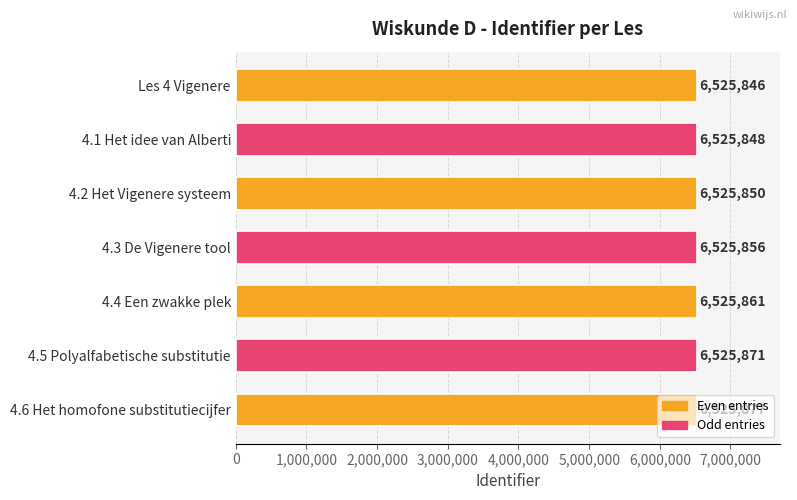

What is the difference between the maximum and minimum values?

31